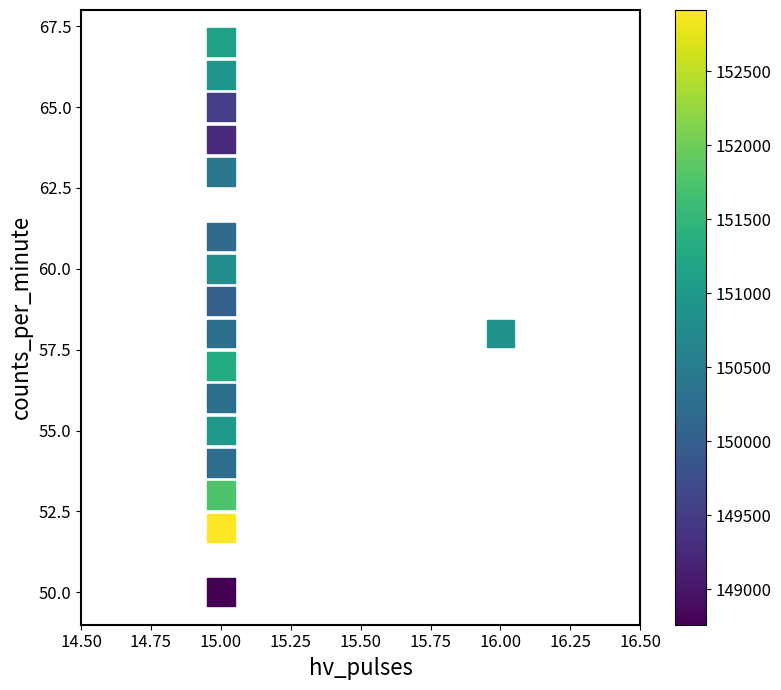

What is the range of Y values (max minus min)?

17